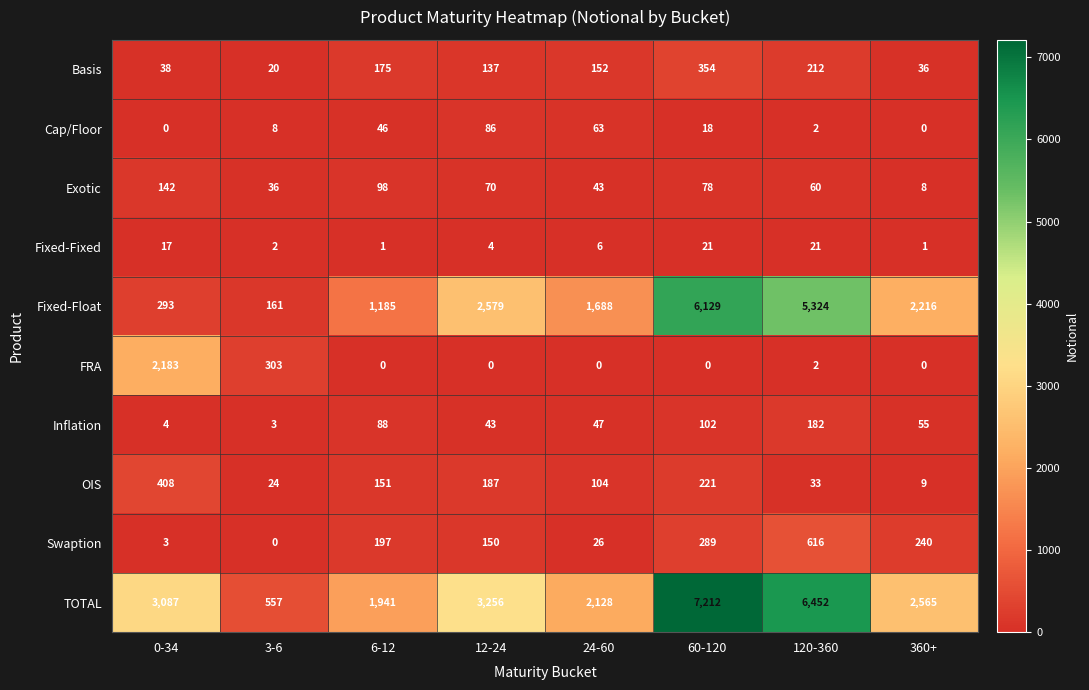

Between 12-24 and 24-60, which series saw the biggest shift?

TOTAL